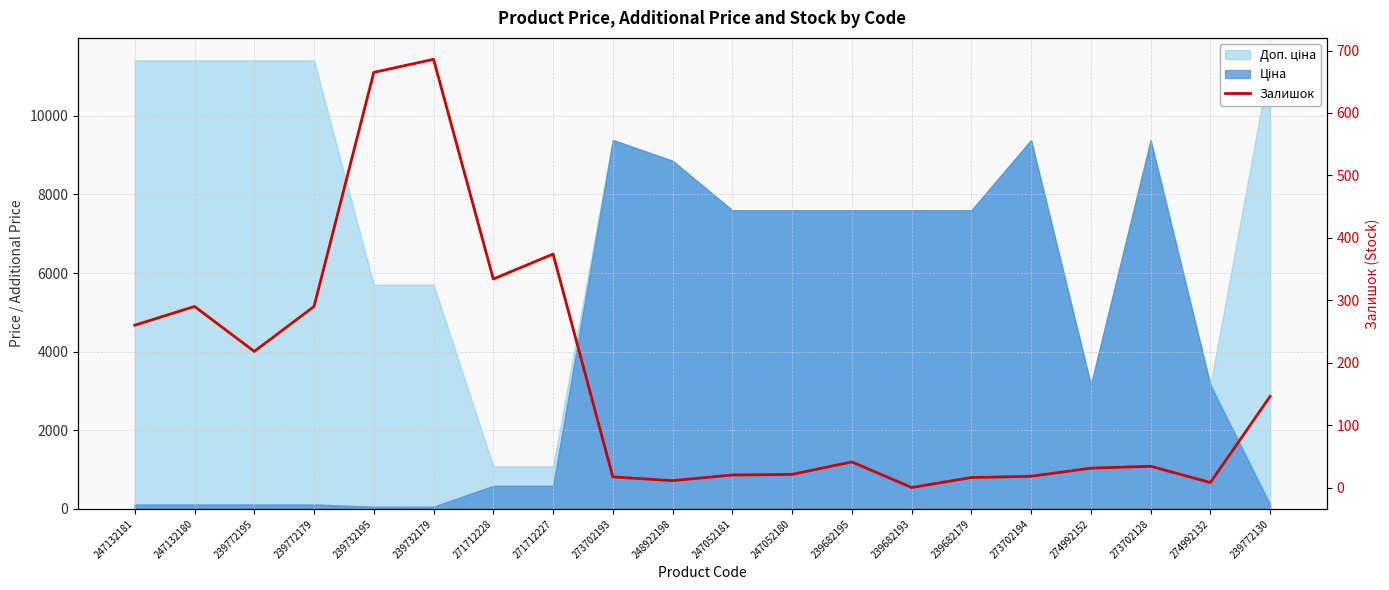

Rank the categories by value from lowest to highest.

239682193, 274992132, 248922198, 239682179, 273702193, 273702194, 247052181, 247052180, 274992152, 273702128, 239682195, 239772130, 239772195, 247132181, 247132180, 239772179, 271712228, 271712227, 239732195, 239732179